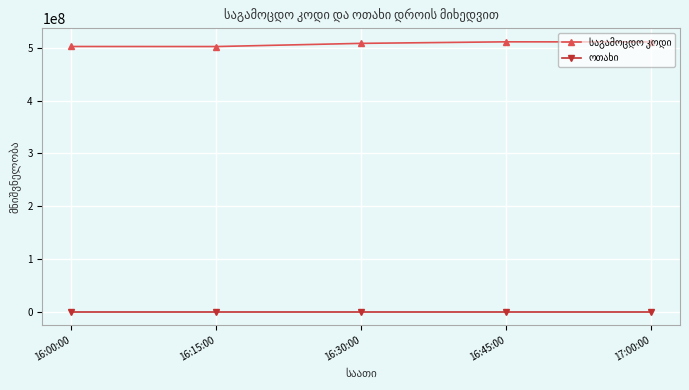

What is the difference between the highest and lowest values at 16:30:00?

508588704